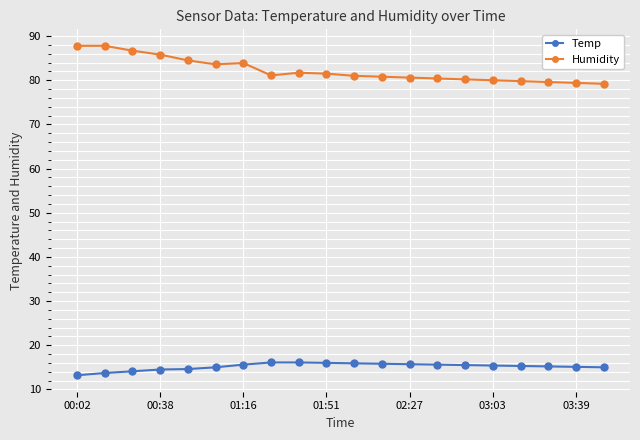

Rank the series by their average value, from highest to lowest.

Humidity, Temp